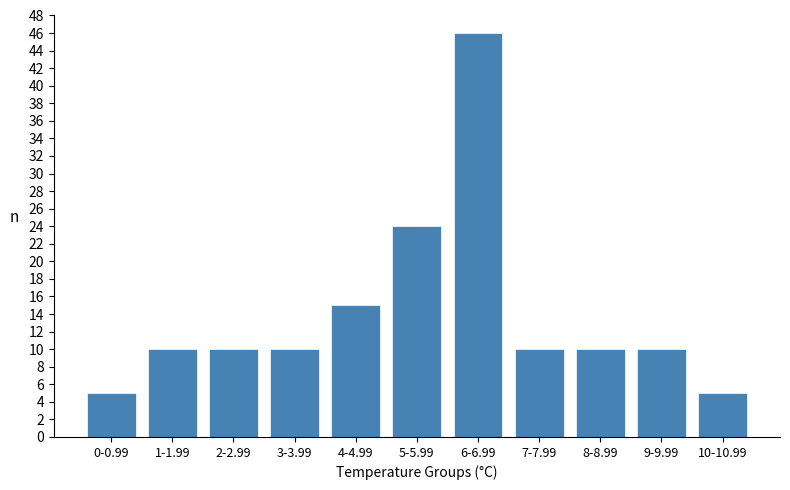

Reading left to right, what are all the values shown in this chart?

0-0.99=5	1-1.99=10	2-2.99=10	3-3.99=10	4-4.99=15	5-5.99=24	6-6.99=46	7-7.99=10	8-8.99=10	9-9.99=10	10-10.99=5